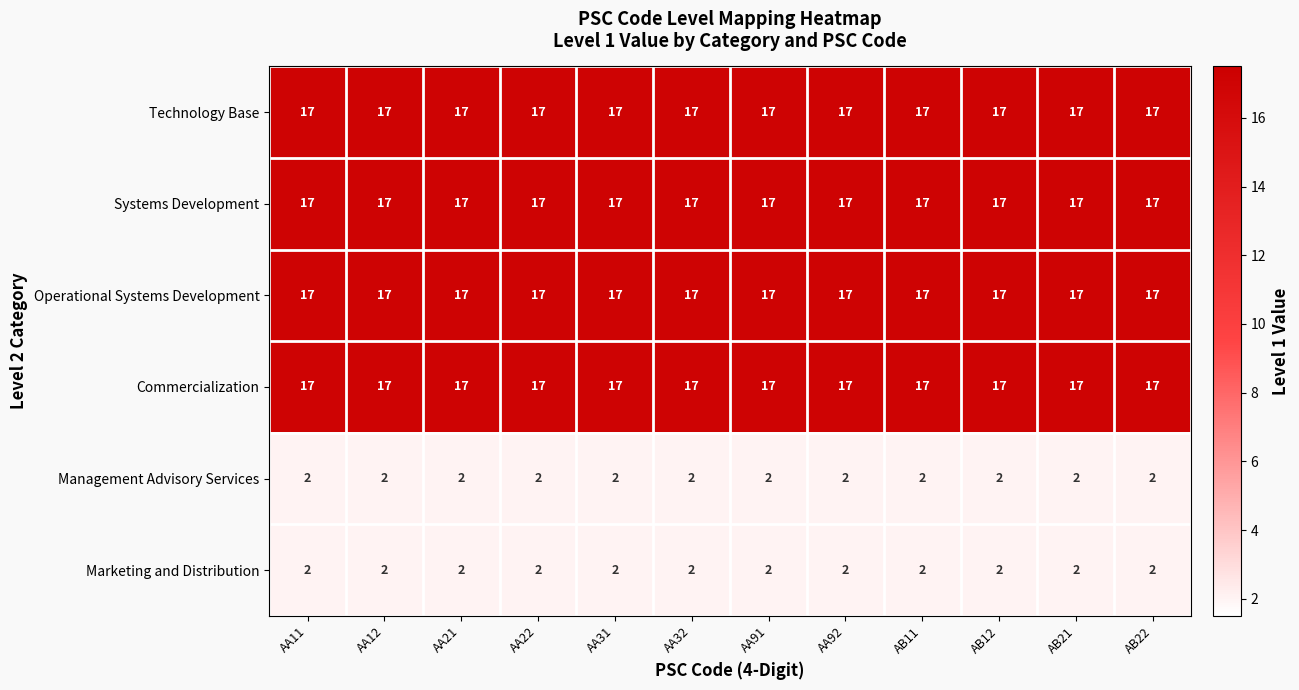

Count the number of categories in the chart.

12